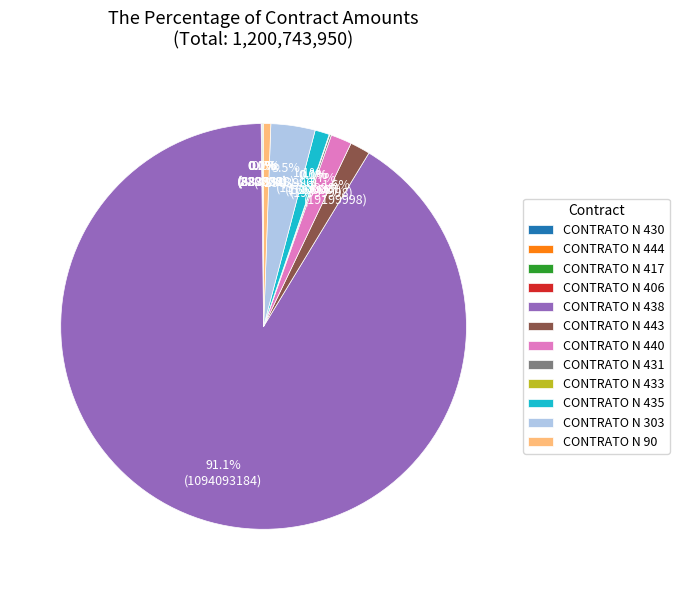

True or false: CONTRATO N 90 accounts for 1% of the total.

True